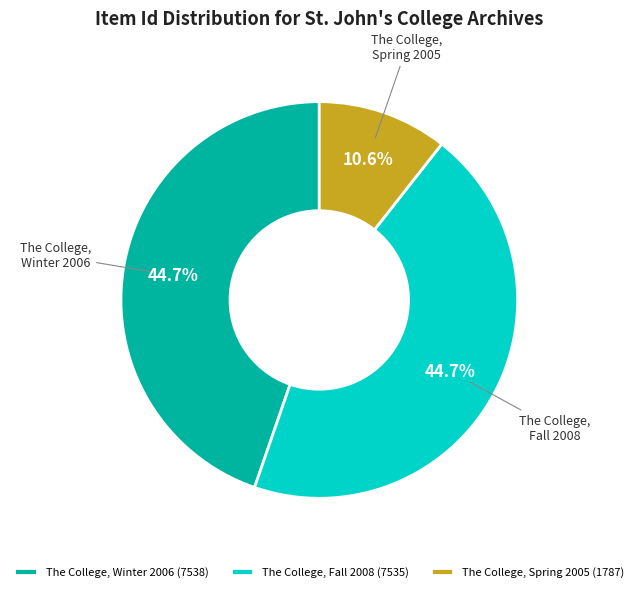

To the nearest percent, what is the difference between the largest and smallest slice percentages?

34%